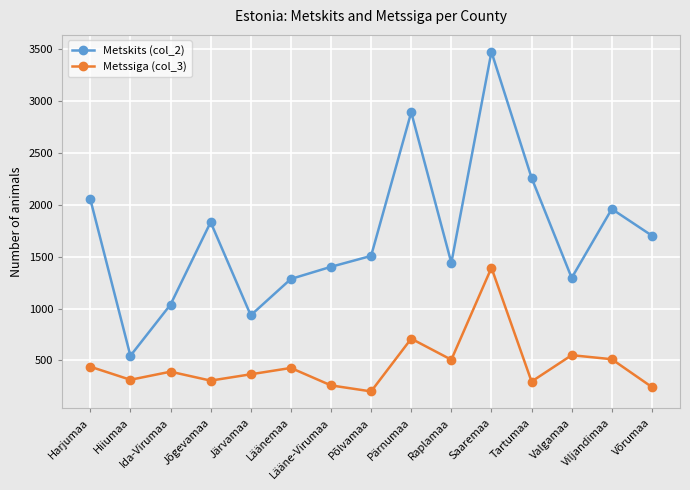

Is the value of Metssiga (col_3) at Valgamaa greater than the value of Metskits (col_2) at Saaremaa?

No